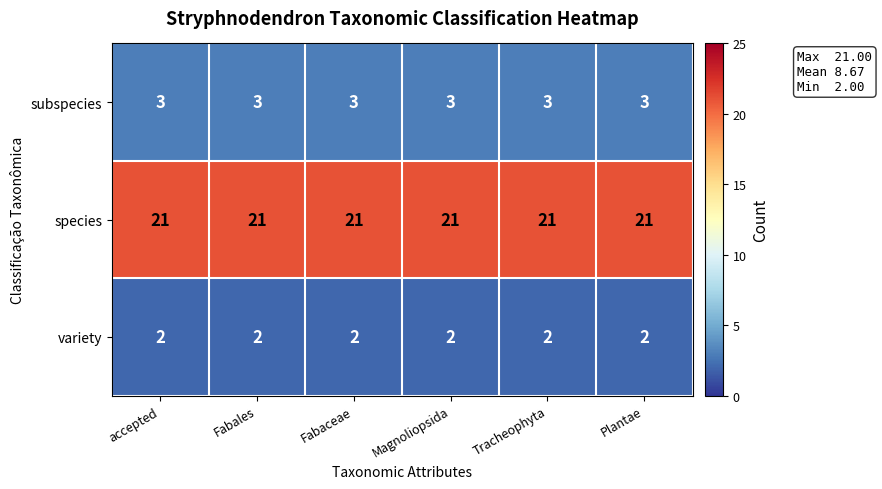

List the series in order of their peak value, lowest first.

variety, subspecies, species